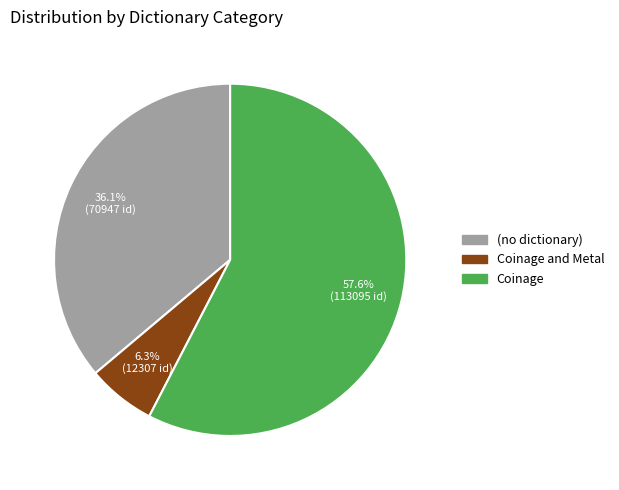

Approximately how many times larger is the value at (no dictionary) compared to Coinage?

0.6